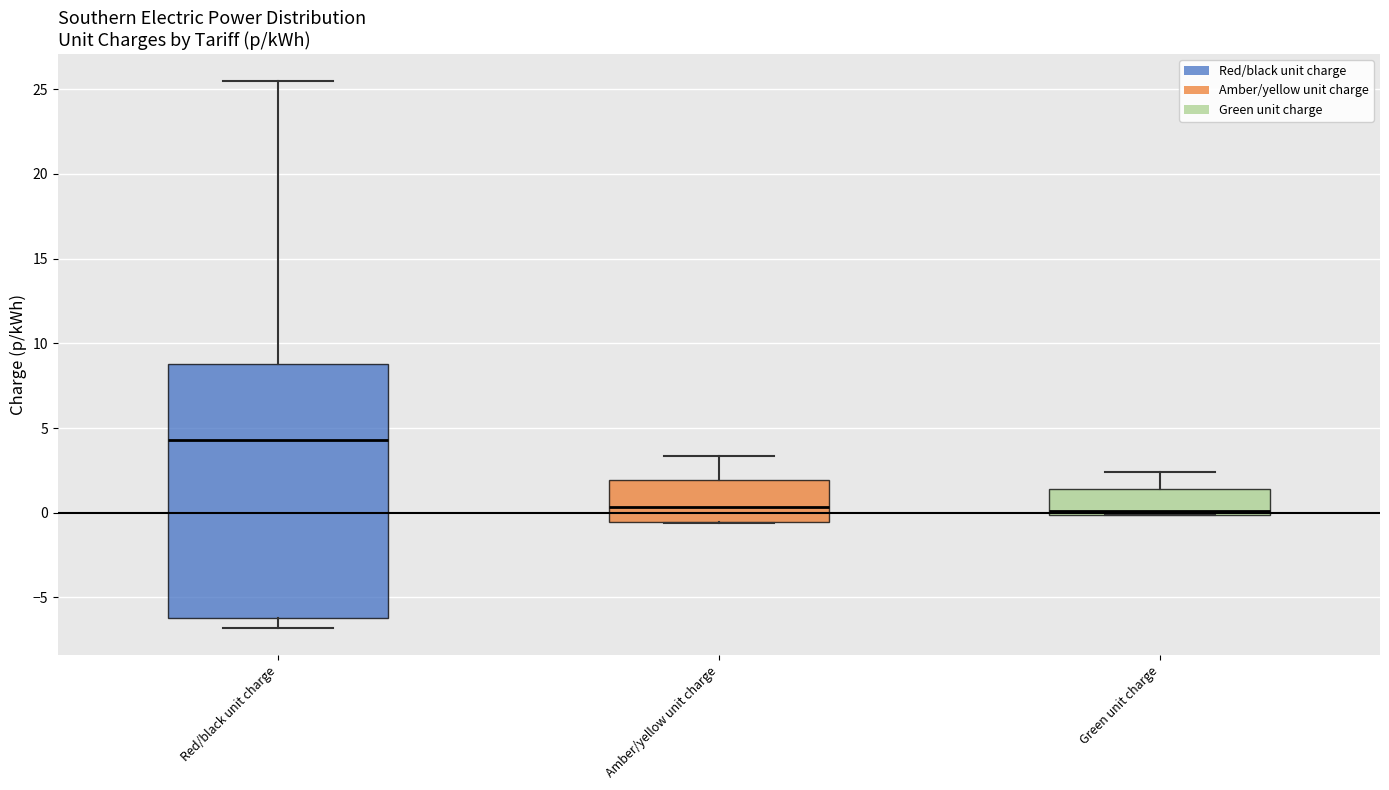

Which box is the tallest, from its lower edge to its upper edge?

Red/black unit charge